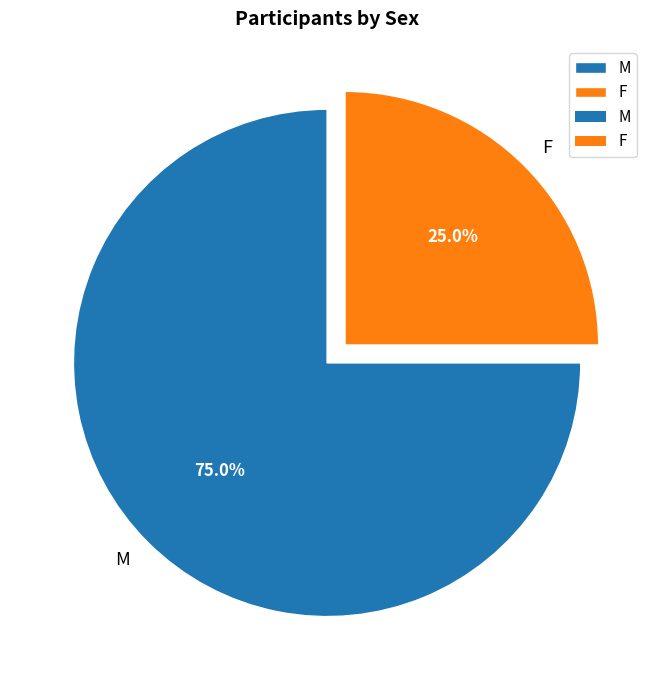

How many segments does this pie chart have?

2